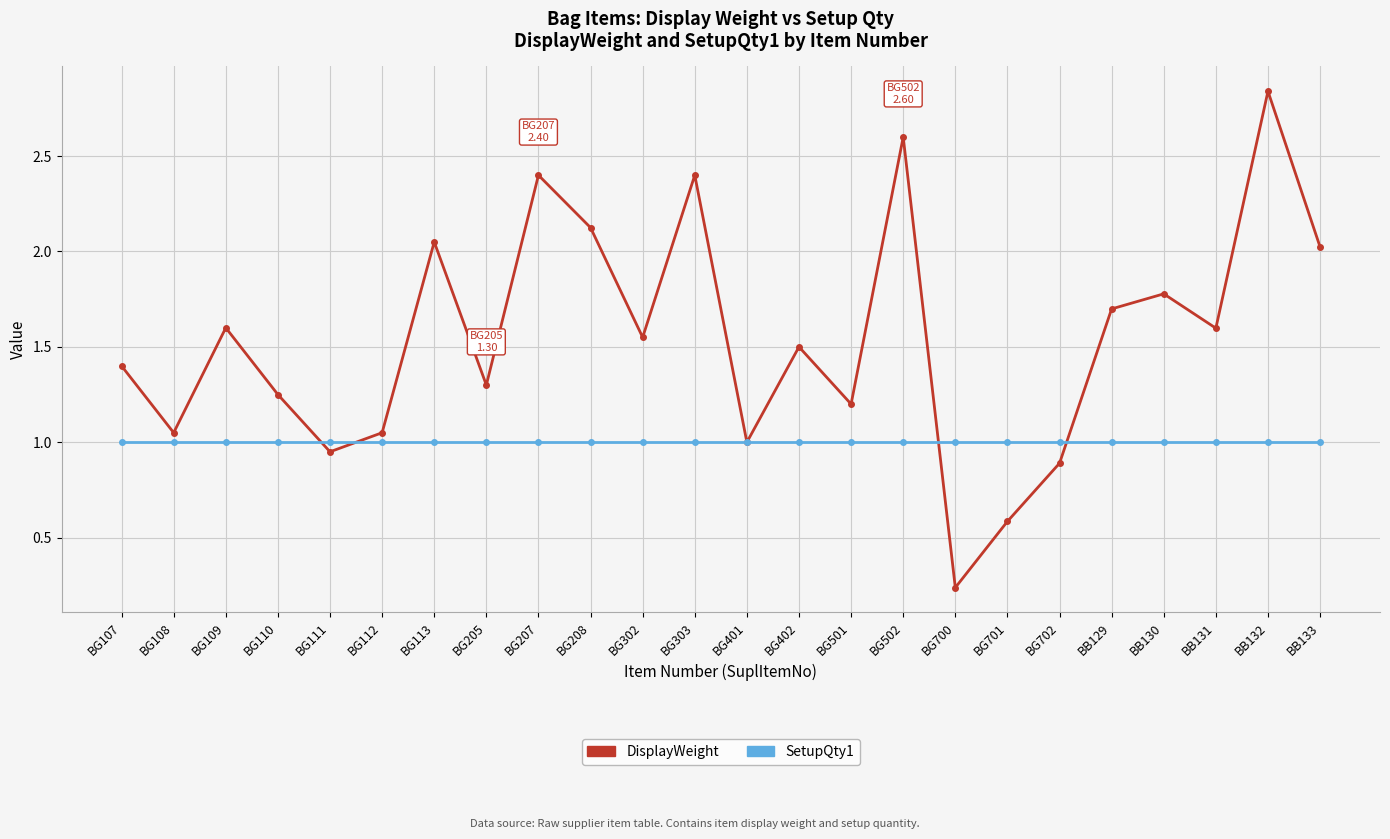

How many series are shown in this chart?

2